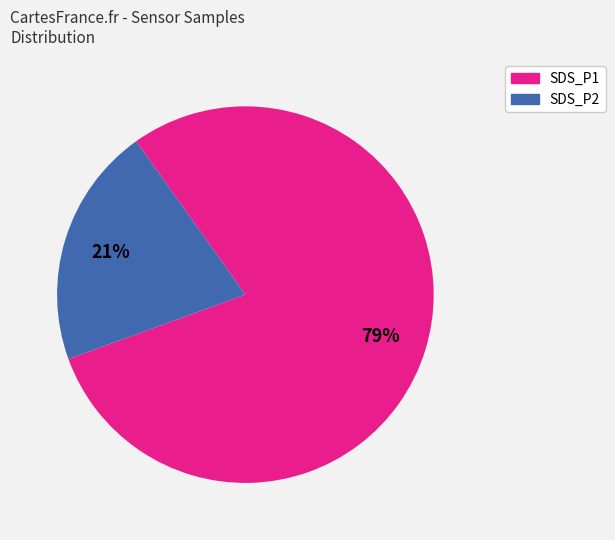

Is there a majority slice in this chart?

Yes